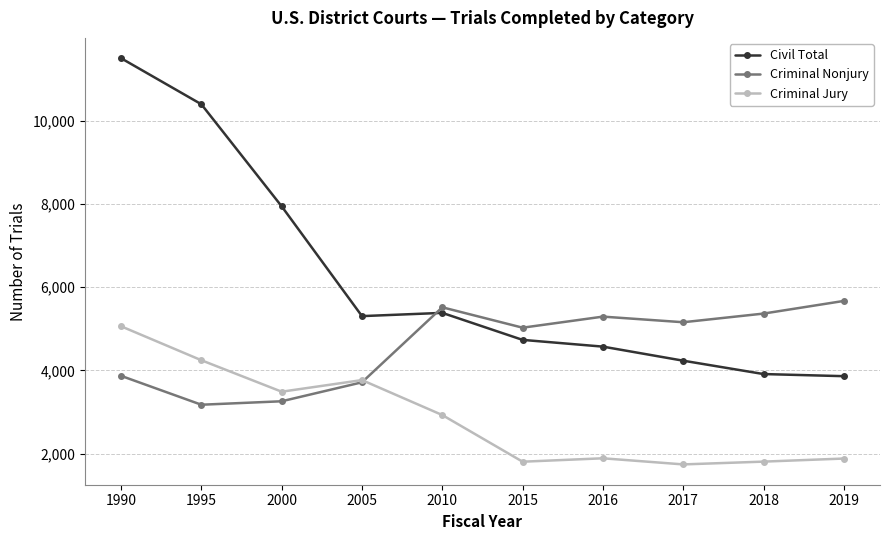

Which series has the largest range (max minus min)?

Civil Total